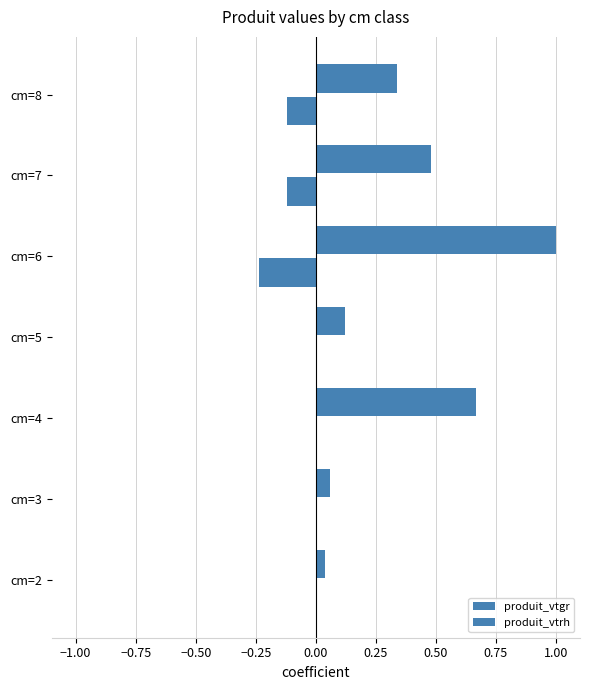

How many series are shown in this chart?

2